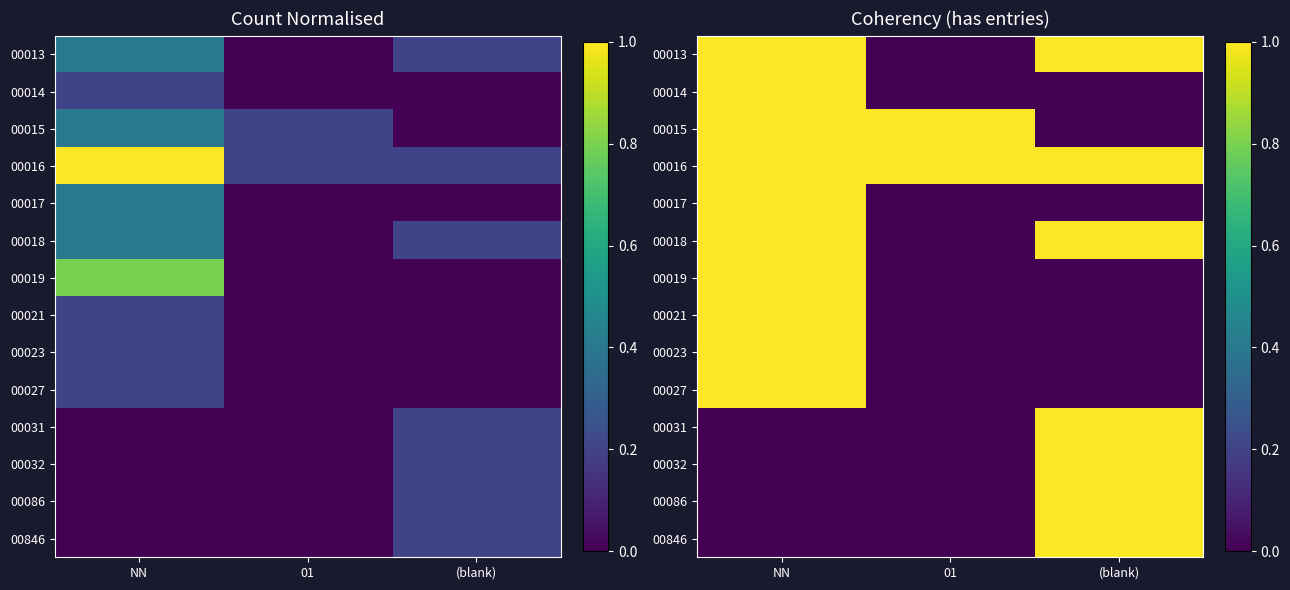

The value of 00031 at (blank) is 1. True or false?

True